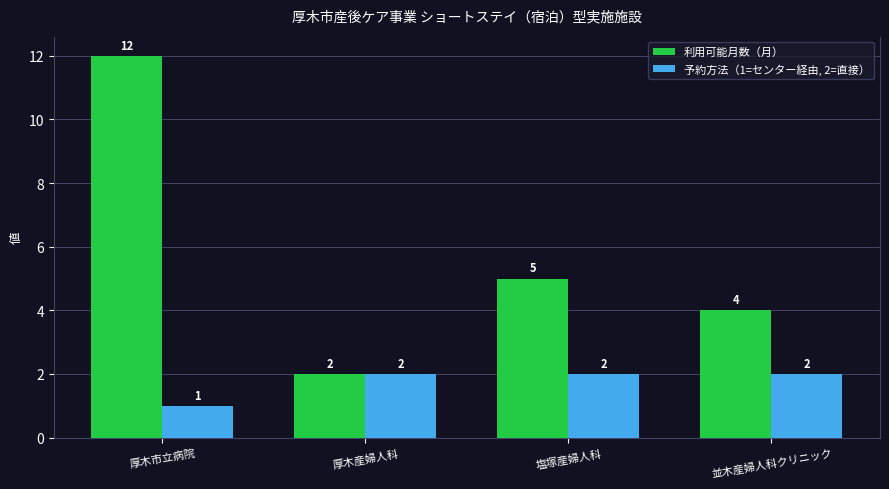

The 利用可能月数（月） series shows 12 at 厚木市立病院. True or false?

True